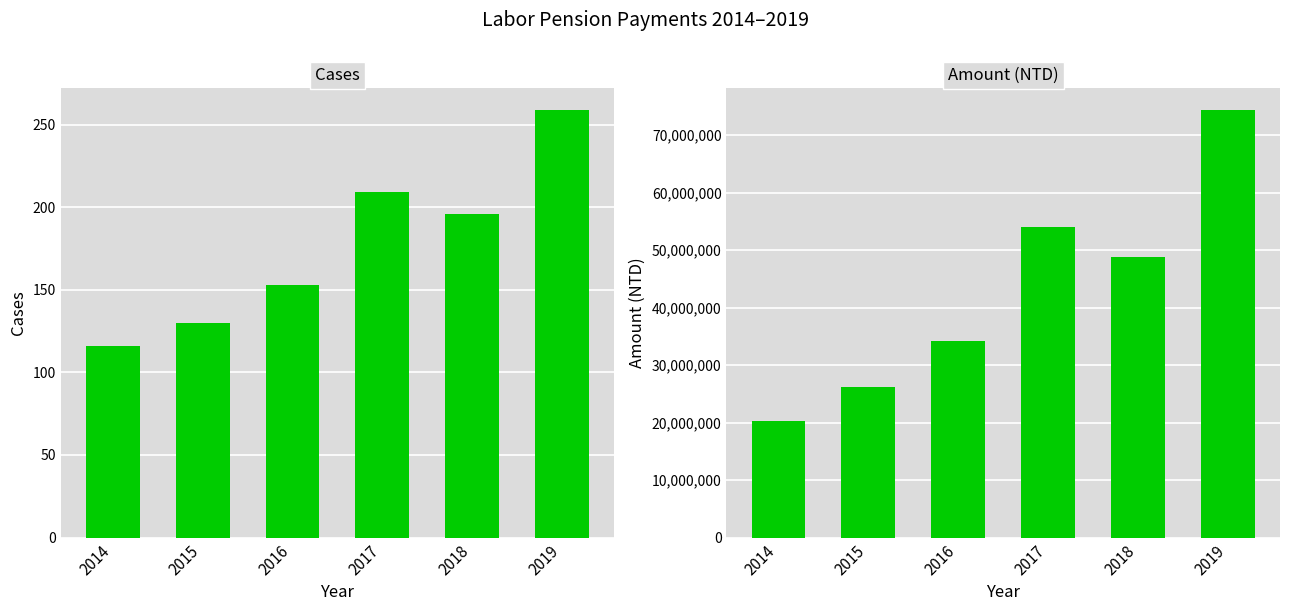

Rank the series by their average value, from highest to lowest.

Grand Total Amount, Grand Total Cases